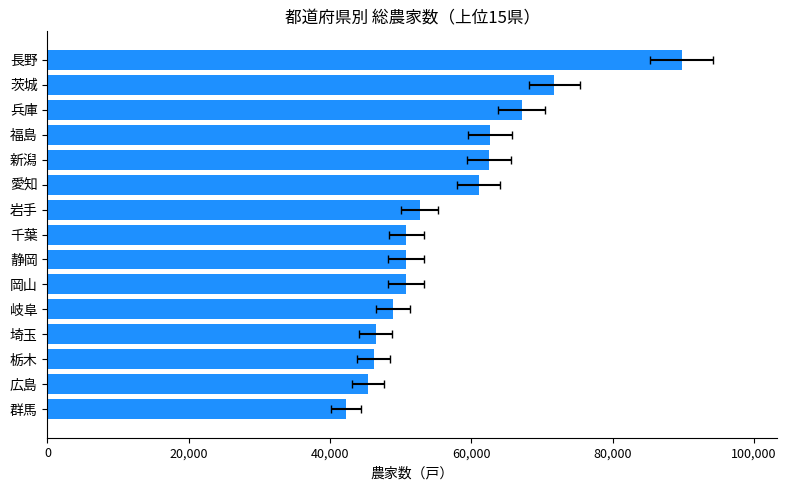

What position from the right is 岐阜?

11